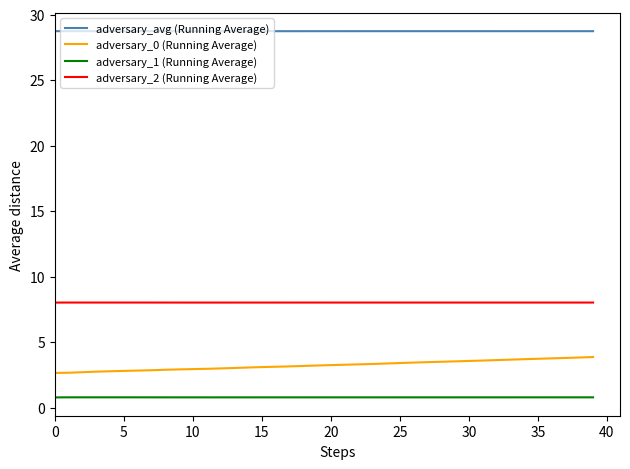

True or false: adversary_2 (Running Average) and adversary_1 (Running Average) intersect in this chart.

False